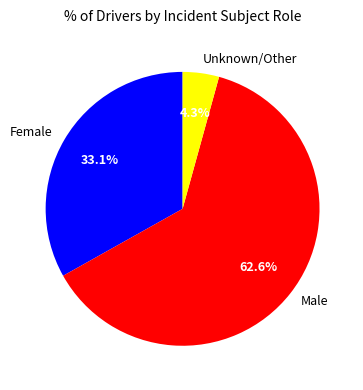

Which slice represents more than half of the pie?

Male